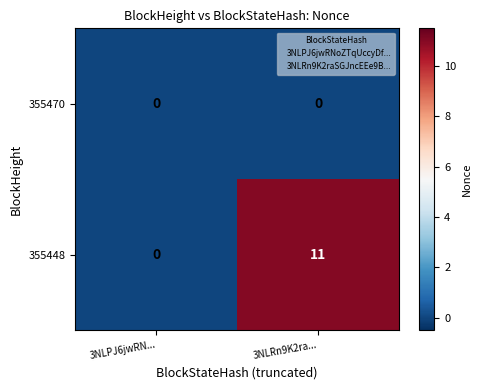

List the series in order of their peak value, highest first.

355448, 355470